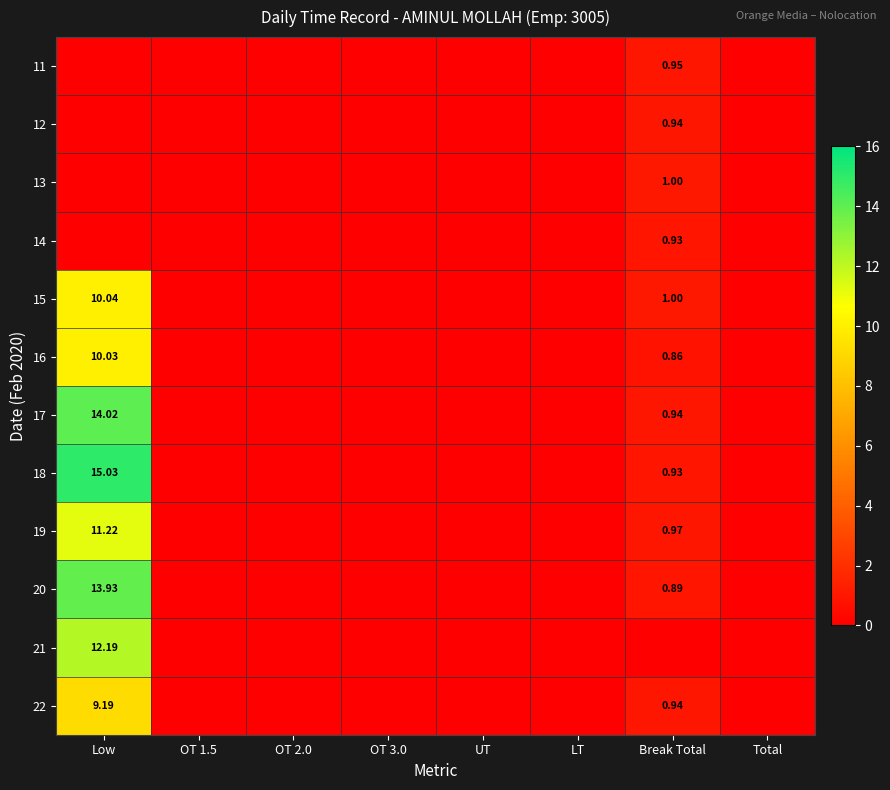

Is the value of 15 at Break Total greater than the value of 22 at Break Total?

Yes